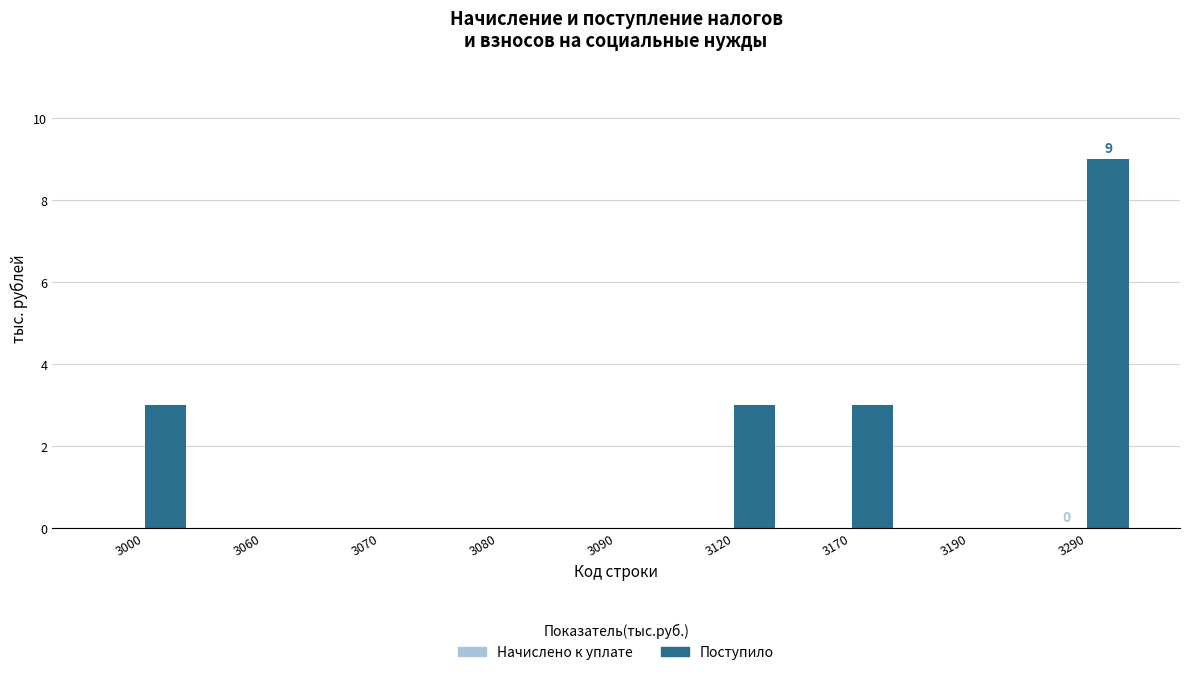

Which has a higher value, 3000 or 3080?

3000